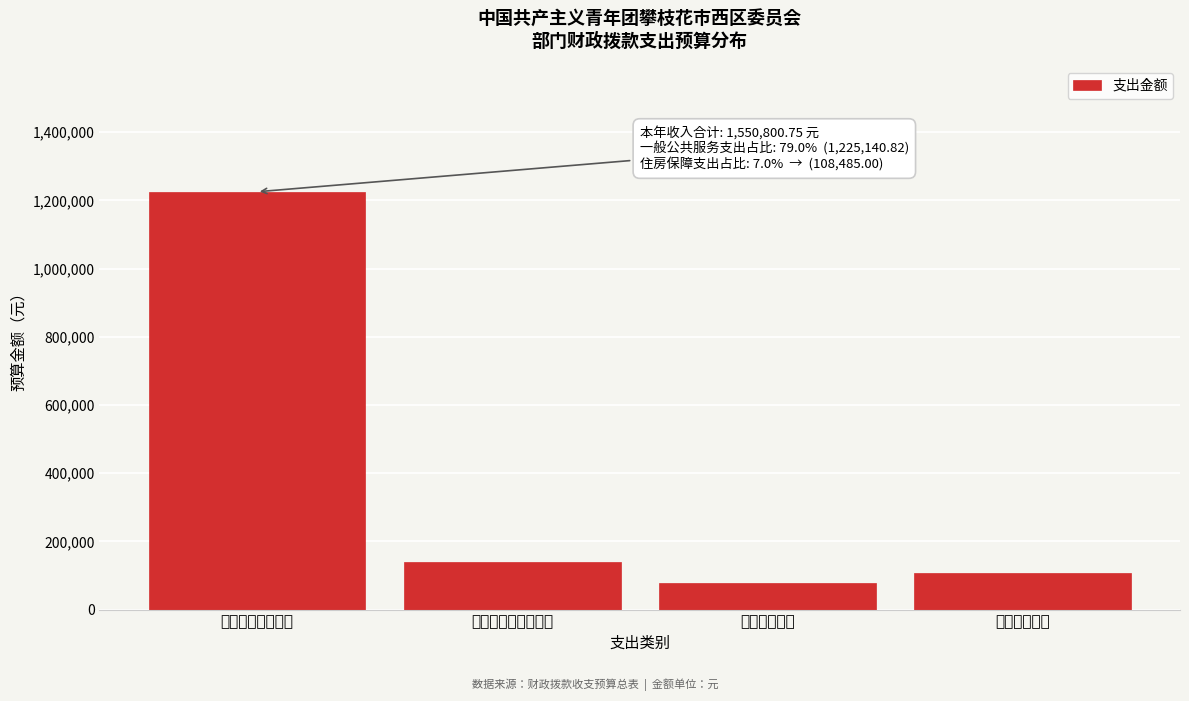

Reading left to right, what are all the values shown in this chart?

一般公共服务支出=1225140.8	社会保障和就业支出=139164.2	卫生健康支出=78010.8	住房保障支出=108485.0